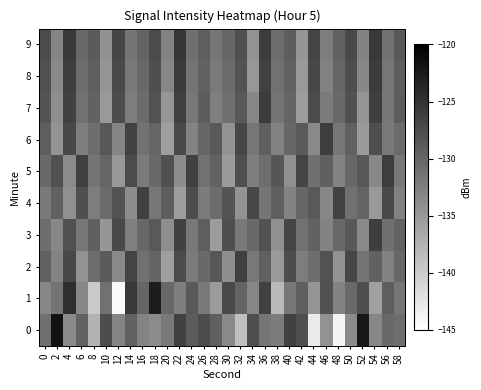

Reading left to right, extract all data points from this chart.

0: 0=-131.0	2=-121.9	4=-133.5	6=-129.6	8=-137.4	10=-127.5	12=-133.1	14=-129.6	16=-132.8	18=-133.6	20=-131.8	22=-126.5	24=-129.0	26=-127.5	28=-129.3	30=-133.5	32=-138.8	34=-127.7	36=-131.6	38=-132.2	40=-126.5	42=-127.8	44=-142.9	46=-134.3	48=-144.0	50=-133.6	52=-122.5	54=-133.2	56=-130.3	58=-130.6
1: 0=-133.1	2=-131.4	4=-124.6	6=-133.3	8=-139.7	10=-131.2	12=-144.4	14=-125.6	16=-129.9	18=-122.8	20=-130.1	22=-132.4	24=-128.7	26=-131.9	28=-135.2	30=-127.3	32=-129.8	34=-133.1	36=-126.5	38=-138.2	40=-131.7	42=-129.3	44=-134.6	46=-128.1	48=-132.9	50=-130.4	52=-127.8	54=-135.7	56=-129.2	58=-131.5
2: 0=-129.5	2=-132.8	4=-127.1	6=-134.3	8=-130.6	10=-128.9	12=-133.4	14=-126.7	16=-131.2	18=-129.8	20=-135.6	22=-127.4	24=-132.1	26=-130.3	28=-128.5	30=-133.9	32=-126.2	34=-131.8	36=-129.4	38=-135.1	40=-127.6	42=-132.3	44=-130.7	46=-128.2	48=-134.5	50=-126.9	52=-131.4	54=-129.6	56=-132.7	58=-130.1
3: 0=-130.8	2=-133.2	4=-127.9	6=-131.6	8=-129.3	10=-134.7	12=-127.2	14=-132.5	16=-130.1	18=-128.7	20=-133.9	22=-126.4	24=-131.7	26=-129.2	28=-135.3	30=-127.7	32=-132.0	34=-130.4	36=-128.1	38=-134.2	40=-126.8	42=-131.3	44=-129.7	46=-132.8	48=-130.2	50=-128.6	52=-133.5	54=-126.1	56=-131.0	58=-129.5
4: 0=-131.9	2=-129.6	4=-134.1	6=-127.8	8=-132.3	10=-130.5	12=-128.2	14=-133.7	16=-126.3	18=-131.6	20=-129.1	22=-135.4	24=-127.5	26=-132.2	28=-130.6	30=-128.3	32=-134.4	34=-127.0	36=-131.5	38=-129.3	40=-132.9	42=-130.1	44=-128.8	46=-133.2	48=-126.6	50=-131.1	52=-129.8	54=-135.0	56=-127.3	58=-132.6
5: 0=-130.3	2=-128.0	4=-133.6	6=-126.2	8=-131.5	10=-129.9	12=-134.8	14=-127.4	16=-132.1	18=-130.4	20=-128.1	22=-133.7	24=-126.5	26=-131.2	28=-129.7	30=-135.2	32=-127.8	34=-132.4	36=-130.7	38=-128.4	40=-134.1	42=-126.7	44=-131.0	46=-129.4	48=-132.8	50=-130.2	52=-128.6	54=-133.3	56=-126.0	58=-131.8
6: 0=-129.2	2=-134.5	4=-127.1	6=-132.4	8=-130.8	10=-128.5	12=-133.0	14=-126.6	16=-131.3	18=-129.9	20=-135.6	22=-127.2	24=-132.9	26=-130.0	28=-128.7	30=-134.3	32=-126.9	34=-131.6	36=-129.3	38=-132.7	40=-130.1	42=-128.8	44=-133.4	46=-126.1	48=-131.7	50=-129.4	52=-135.1	54=-127.7	56=-132.0	58=-130.5
7: 0=-128.3	2=-133.9	4=-126.5	6=-131.2	8=-129.7	10=-135.0	12=-127.6	14=-132.3	16=-130.6	18=-128.2	20=-134.7	22=-126.3	24=-131.8	26=-129.1	28=-132.5	30=-130.9	32=-128.6	34=-133.2	36=-125.9	38=-131.4	40=-129.8	42=-135.3	44=-127.4	46=-132.1	48=-130.4	50=-128.1	52=-134.6	54=-126.2	56=-131.7	58=-129.0
8: 0=-127.9	2=-133.5	4=-126.1	6=-130.8	8=-129.3	10=-134.6	12=-127.2	14=-131.9	16=-130.2	18=-127.8	20=-133.1	22=-125.8	24=-131.4	26=-129.7	28=-132.0	30=-130.5	32=-128.2	34=-134.8	36=-126.4	38=-131.1	40=-129.5	42=-135.0	44=-127.1	46=-132.7	48=-130.0	50=-127.7	52=-133.3	54=-125.9	56=-131.6	58=-129.2
9: 0=-127.4	2=-133.0	4=-125.7	6=-130.4	8=-128.9	10=-134.2	12=-126.8	14=-131.5	16=-129.8	18=-127.4	20=-132.7	22=-125.4	24=-131.0	26=-129.3	28=-131.6	30=-130.1	32=-127.8	34=-134.4	36=-126.0	38=-130.7	40=-129.1	42=-134.6	44=-126.7	46=-132.3	48=-129.6	50=-127.3	52=-132.9	54=-125.5	56=-131.2	58=-128.8